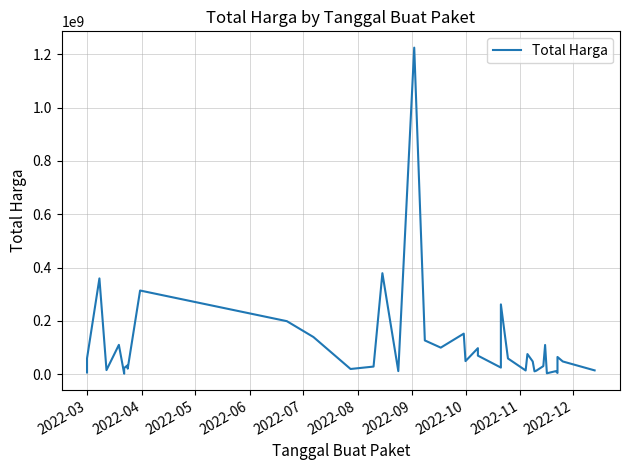

Does the chart display data point markers on the line(s)?

No